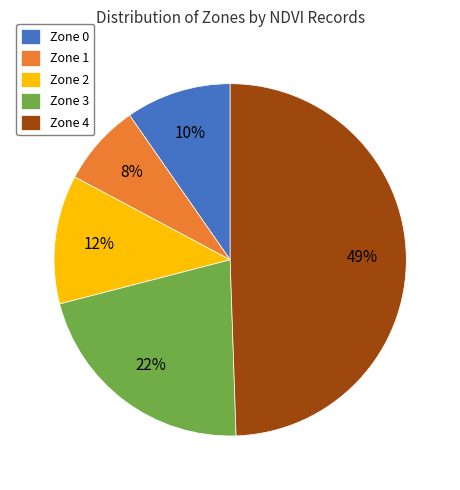

Which slice is the smallest?

Zone 1